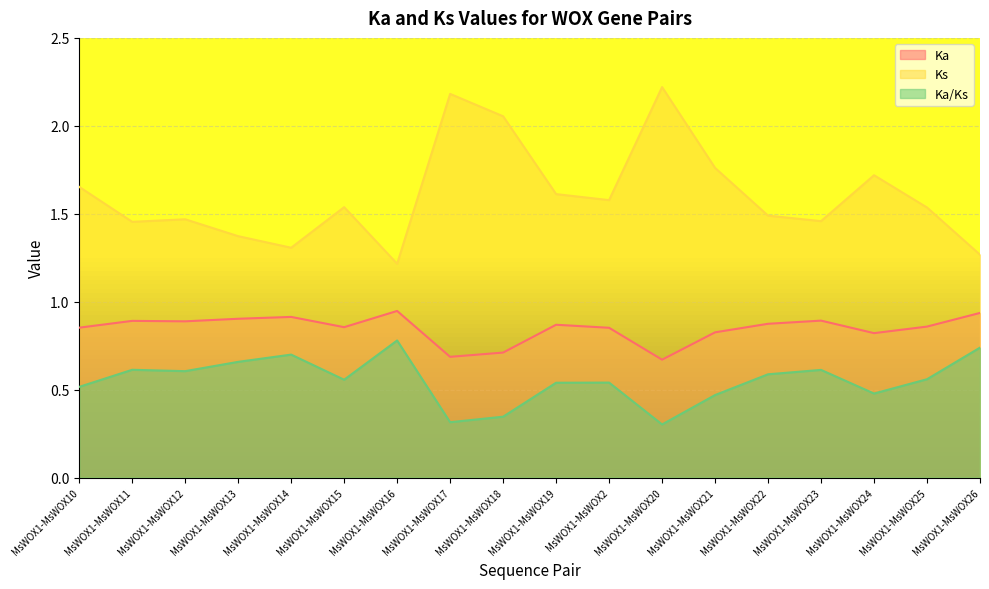

True or false: Ka/Ks and Ka intersect in this chart.

False